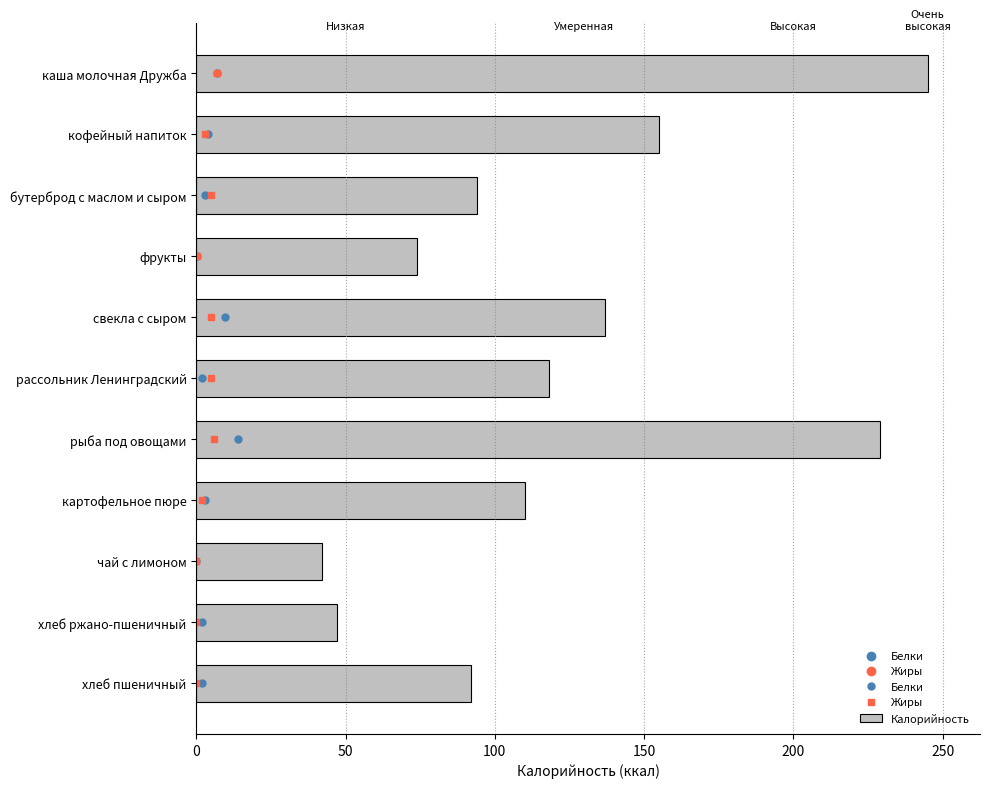

What is the ratio of the value at бутерброд с маслом и сыром to the value at картофельное пюре?

0.9